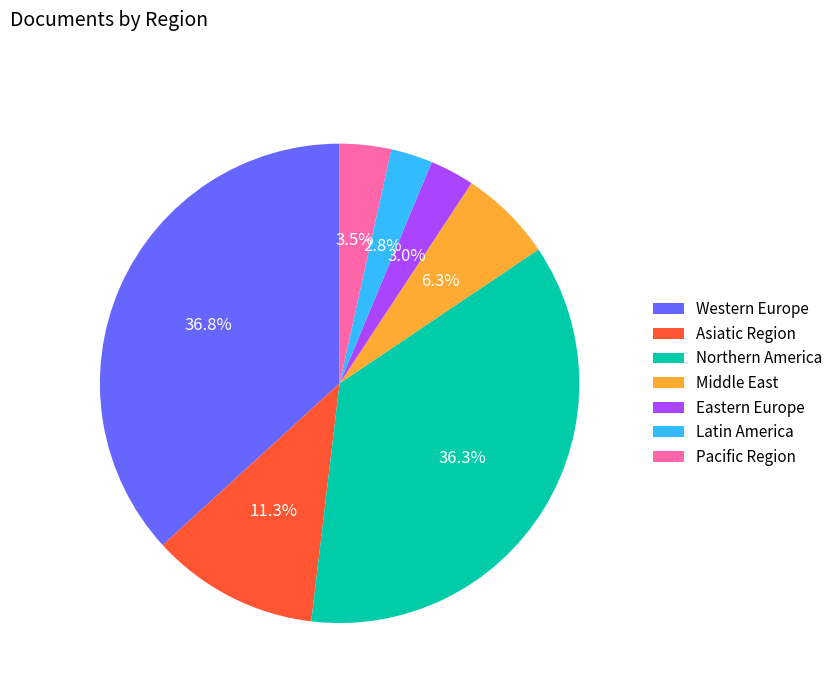

Is there a majority slice in this chart?

No